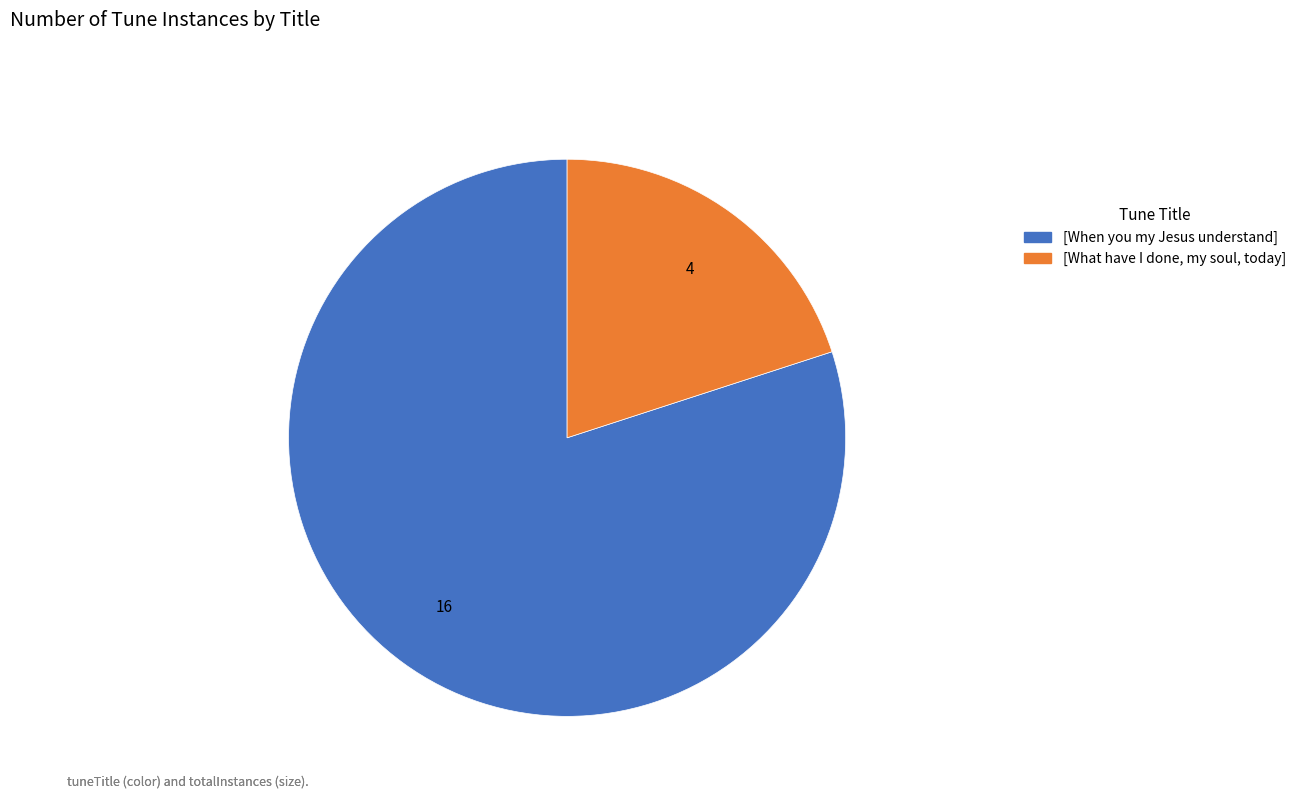

Which category accounts for the majority?

[When you my Jesus understand]